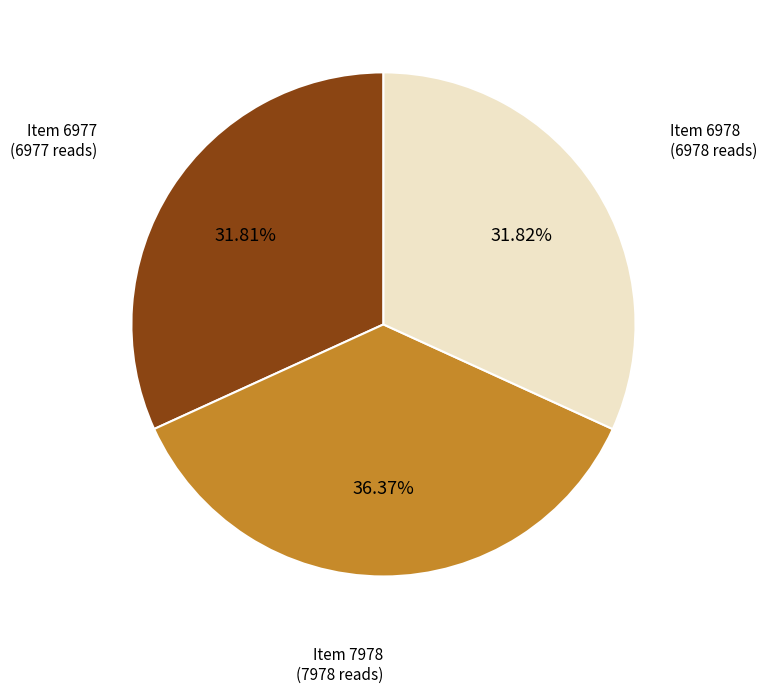

Approximately how many times larger is the value at Item 7978 (7978 reads) compared to Item 6978 (6978 reads)?

1.1